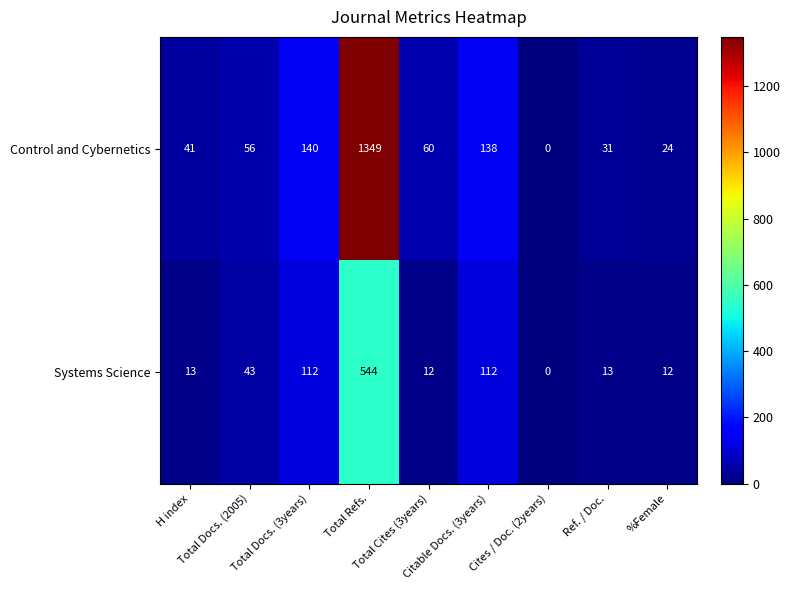

Rank the series by their average value, from lowest to highest.

Systems Science, Control and Cybernetics